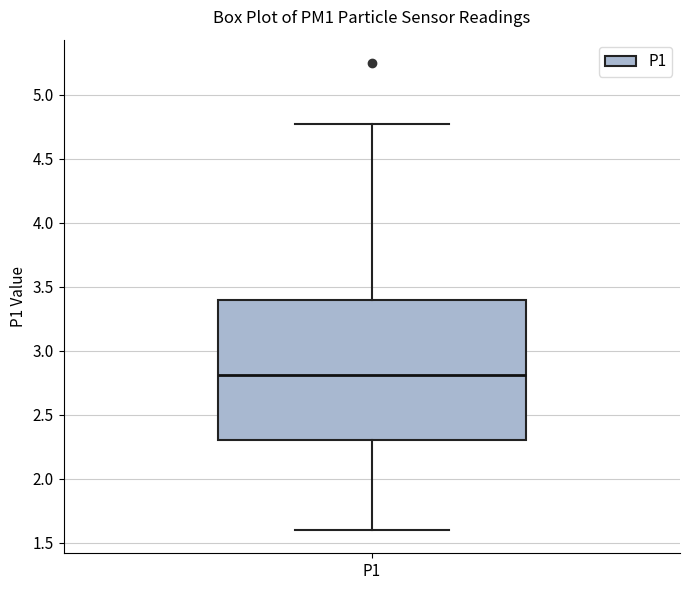

Where does the lower whisker of the box for P1 end on the y-axis? The values are not printed on the chart, so give them approximately, as read against the axis.

1.60